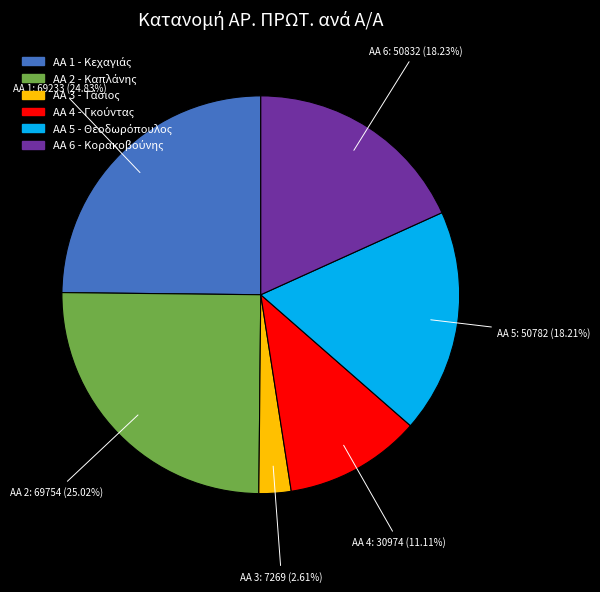

Is there a majority slice in this chart?

No